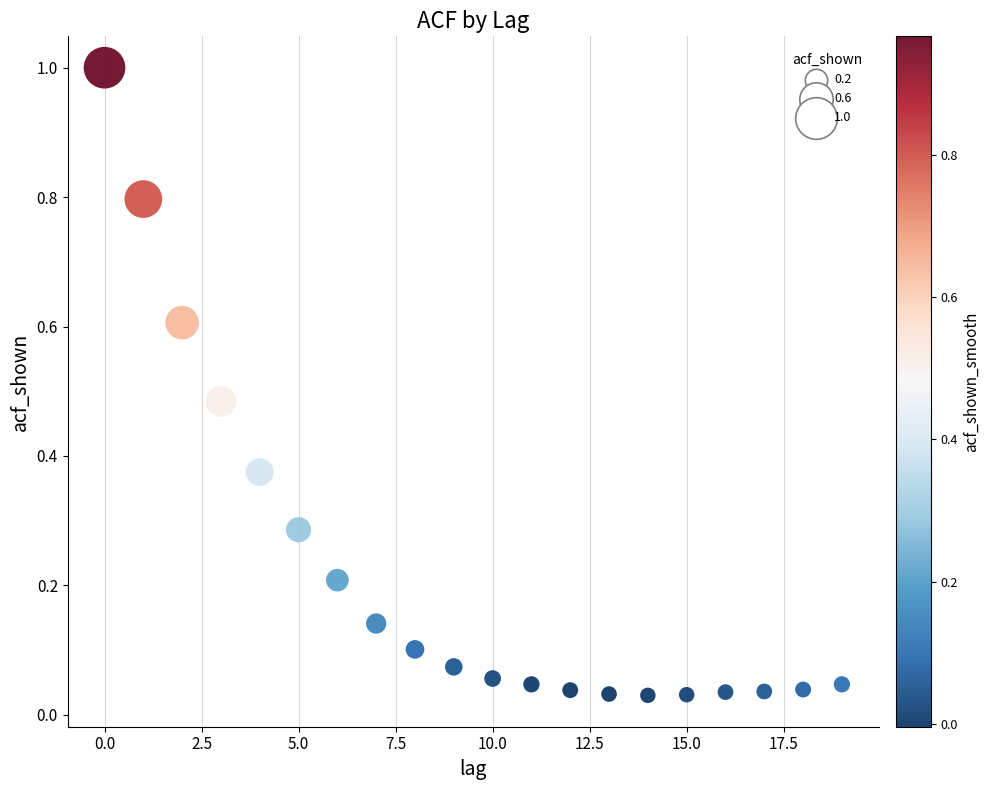

What is the range of Y values (max minus min)?

1.0